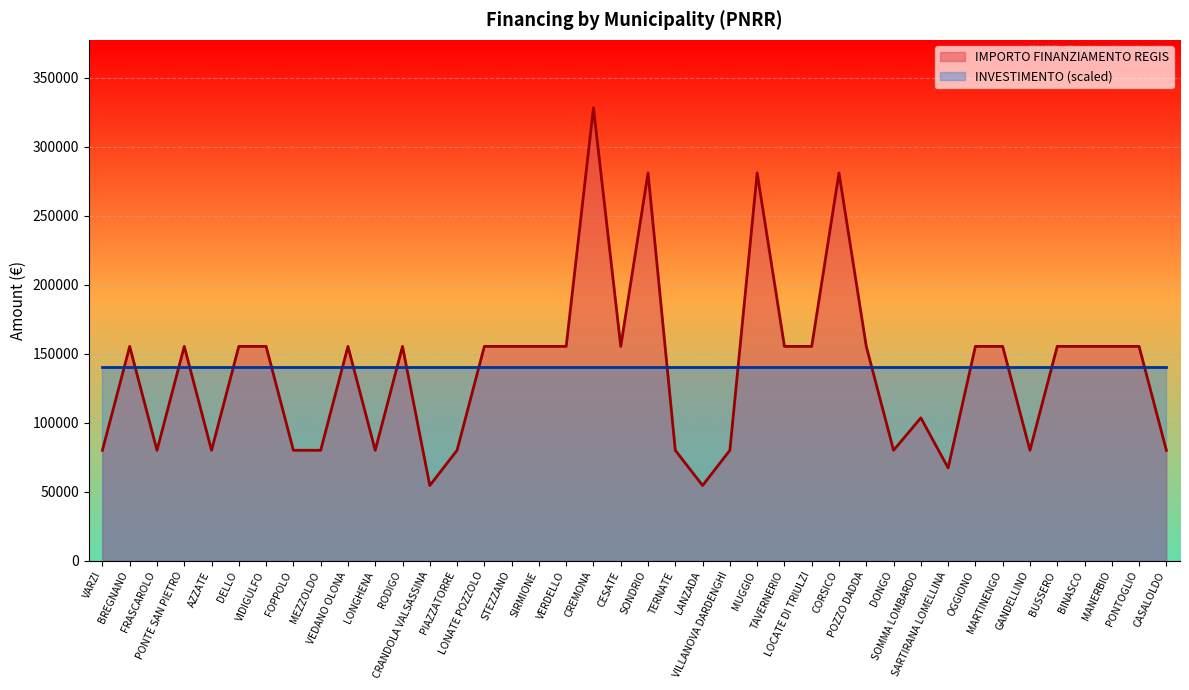

How many values are below 155234?

16